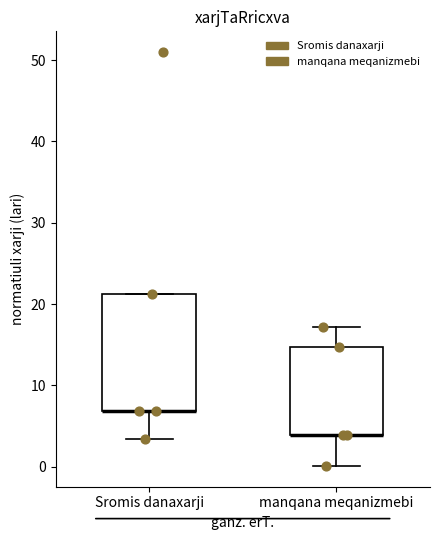

Where does the lower whisker of the box for Sromis danaxarji end on the y-axis? The values are not printed on the chart, so give them approximately, as read against the axis.

3